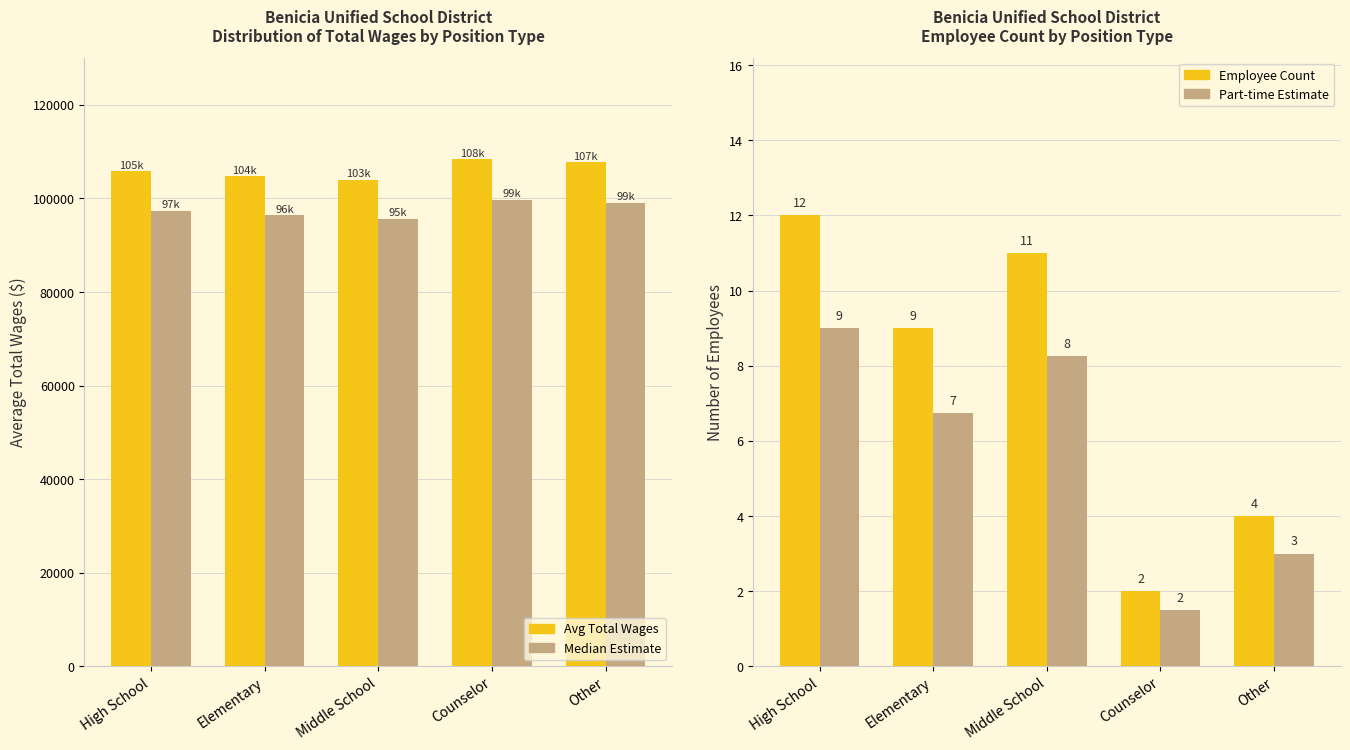

Which series changed the most between High School and Counselor?

Avg Total Wages